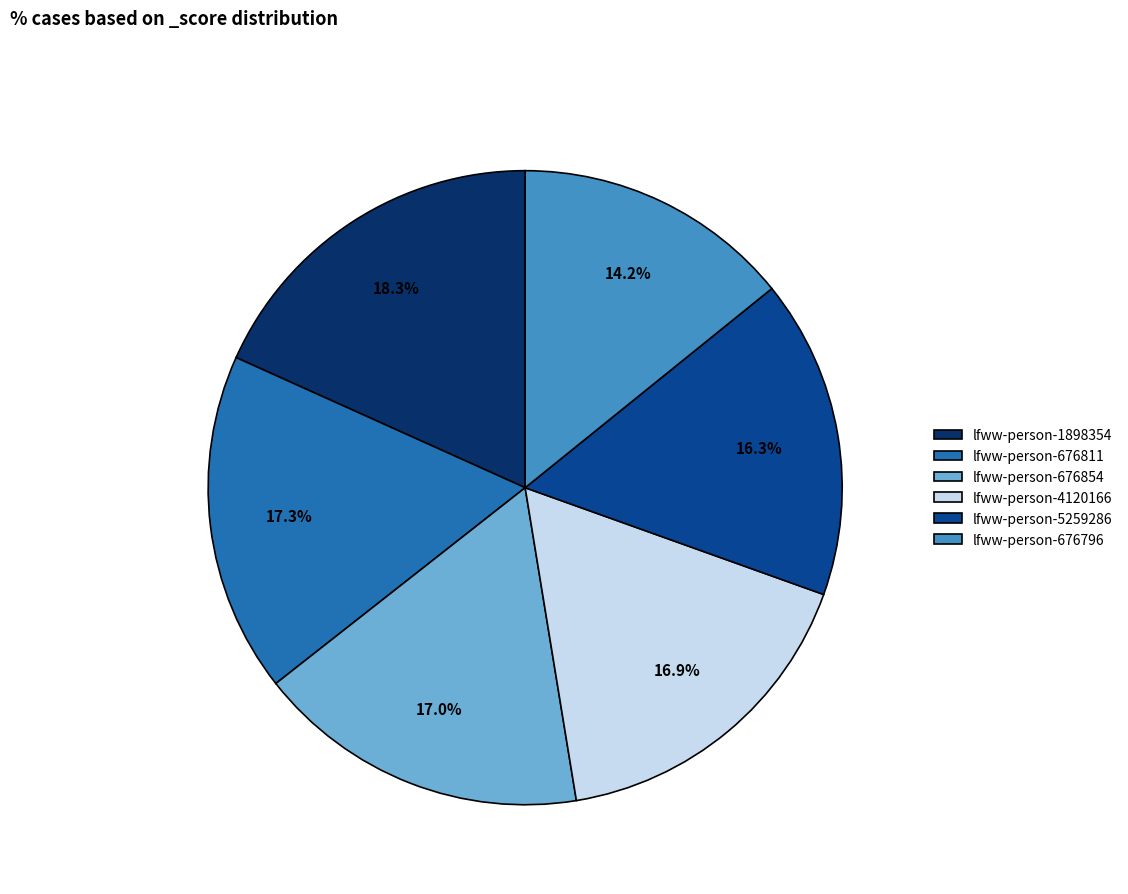

Which slice is the largest?

lfww-person-1898354